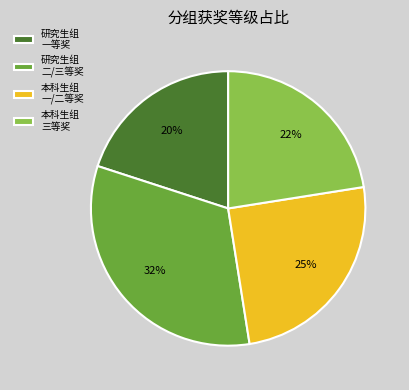

Is there a majority slice in this chart?

No